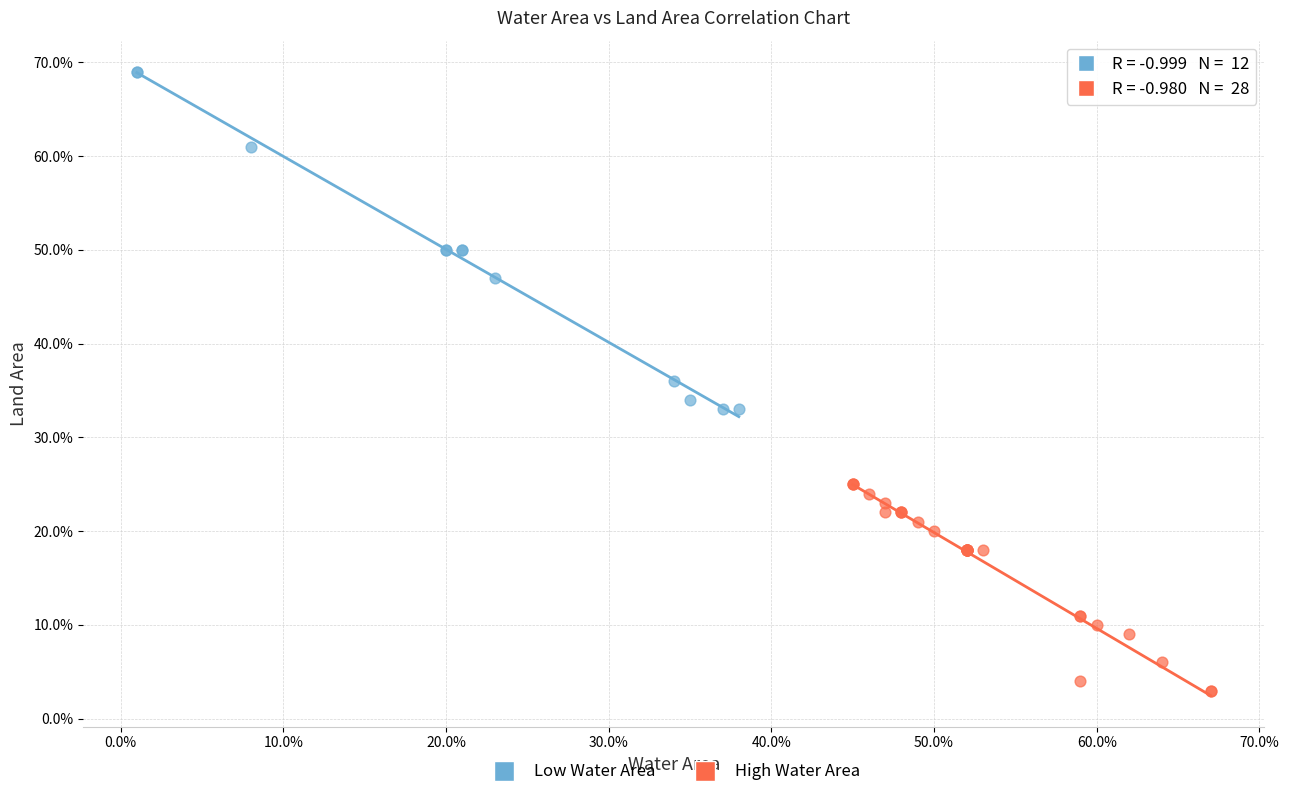

Which series has the widest spread of Y values?

Low Water Area